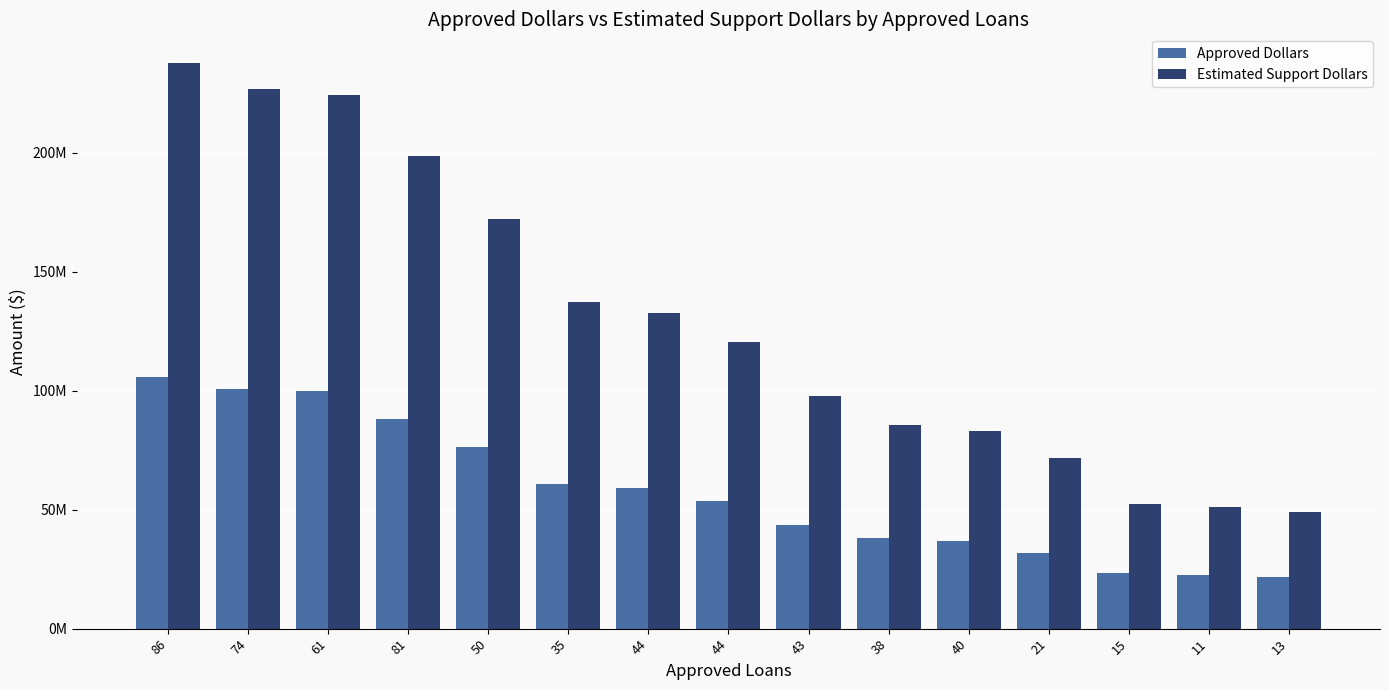

Reading left to right, list all the values displayed in this chart.

Approved Dollars: 86=105674000	74=100784000	61=99705000	81=88239000	50=76418000	35=60931000	44=58939000	44=53481000	43=43419000	38=38075000	40=36966000	21=31824000	15=23205000	11=22638000	13=21864000
Estimated Support Dollars: 86=237766500	74=226764000	61=224336250	81=198537750	50=171940500	35=137094750	44=132612750	44=120332250	43=97692750	38=85668750	40=83173500	21=71604000	15=52211250	11=50935500	13=49194000